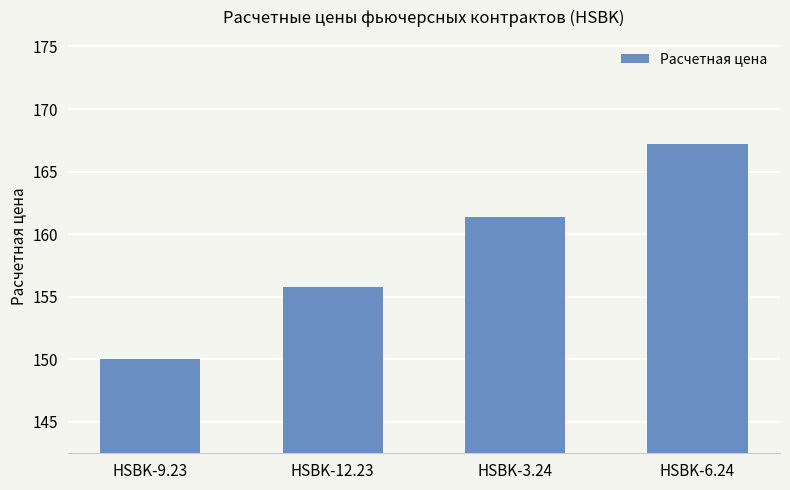

What is the ratio of the value at HSBK-12.23 to the value at HSBK-3.24?

1.0